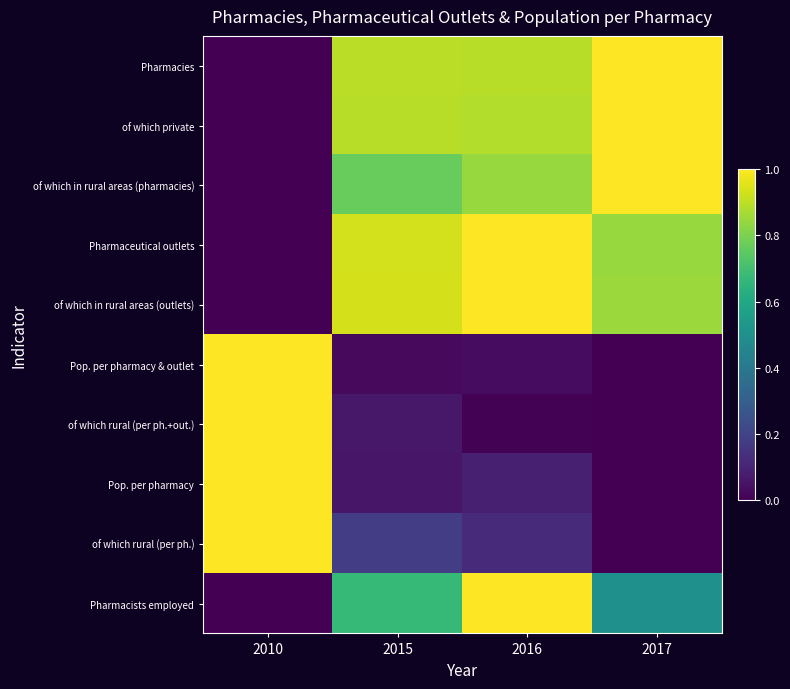

Which series has the largest total across all categories?

Pharmacies